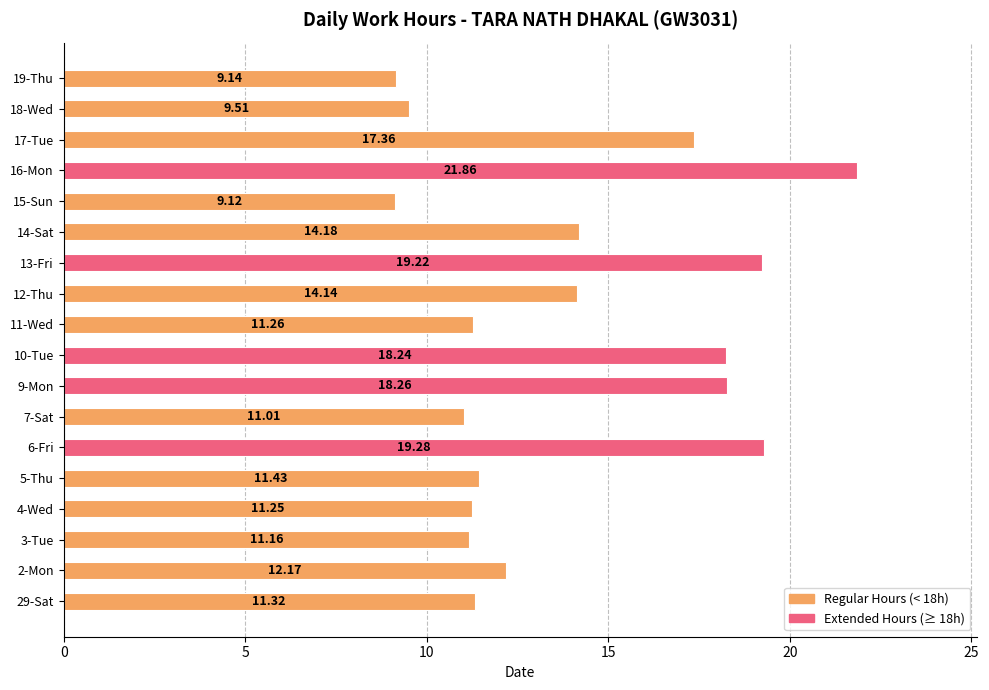

Rank the categories by value from lowest to highest.

15-Sun, 19-Thu, 18-Wed, 7-Sat, 3-Tue, 4-Wed, 11-Wed, 29-Sat, 5-Thu, 2-Mon, 12-Thu, 14-Sat, 17-Tue, 10-Tue, 9-Mon, 13-Fri, 6-Fri, 16-Mon